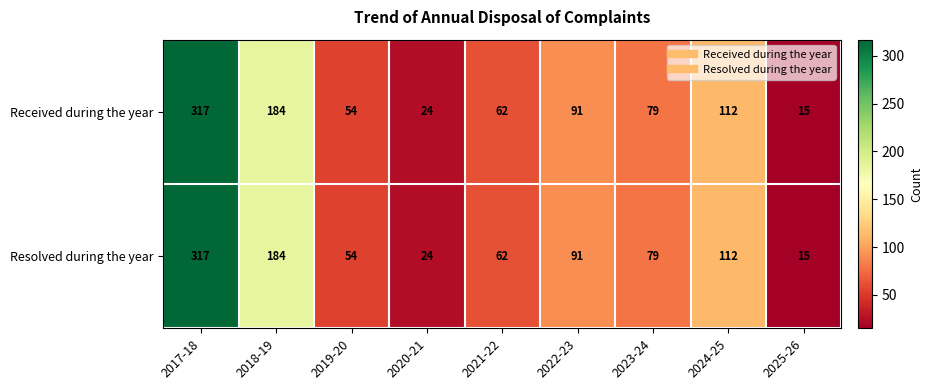

What is the minimum value for Resolved during the year?

15